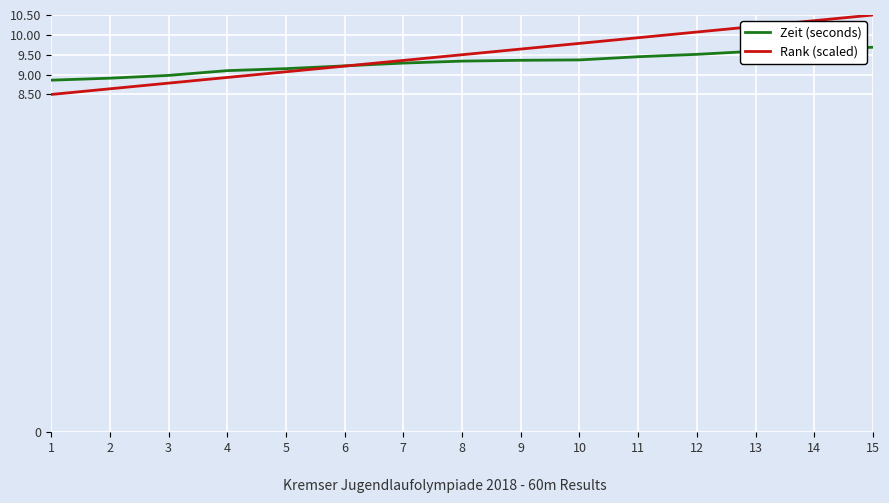

At 13, list the series in order from smallest to largest.

Zeit (seconds), Rank (scaled)